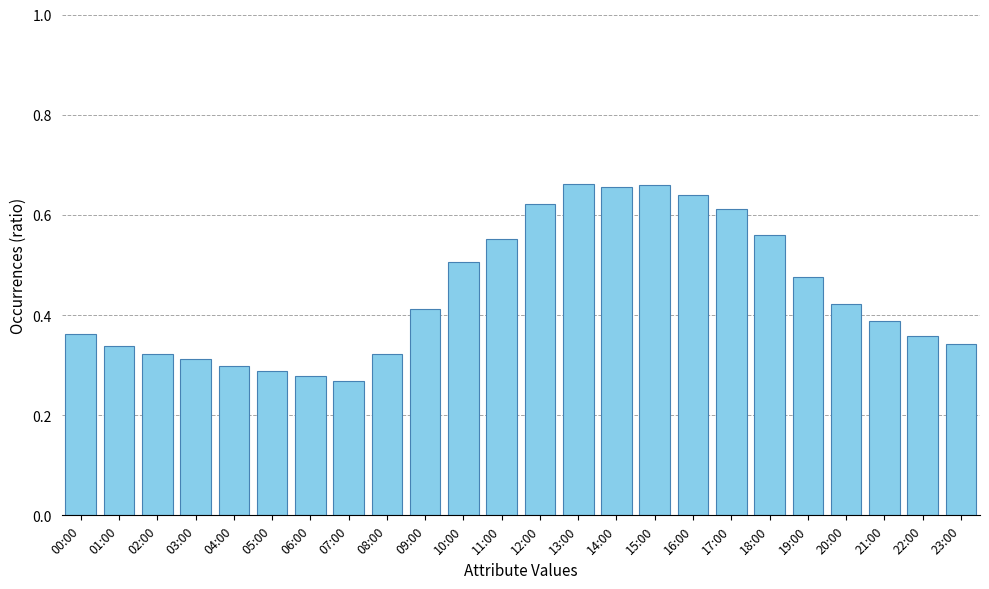

What is the sum of the values at 15:00 and 14:00?

1.3